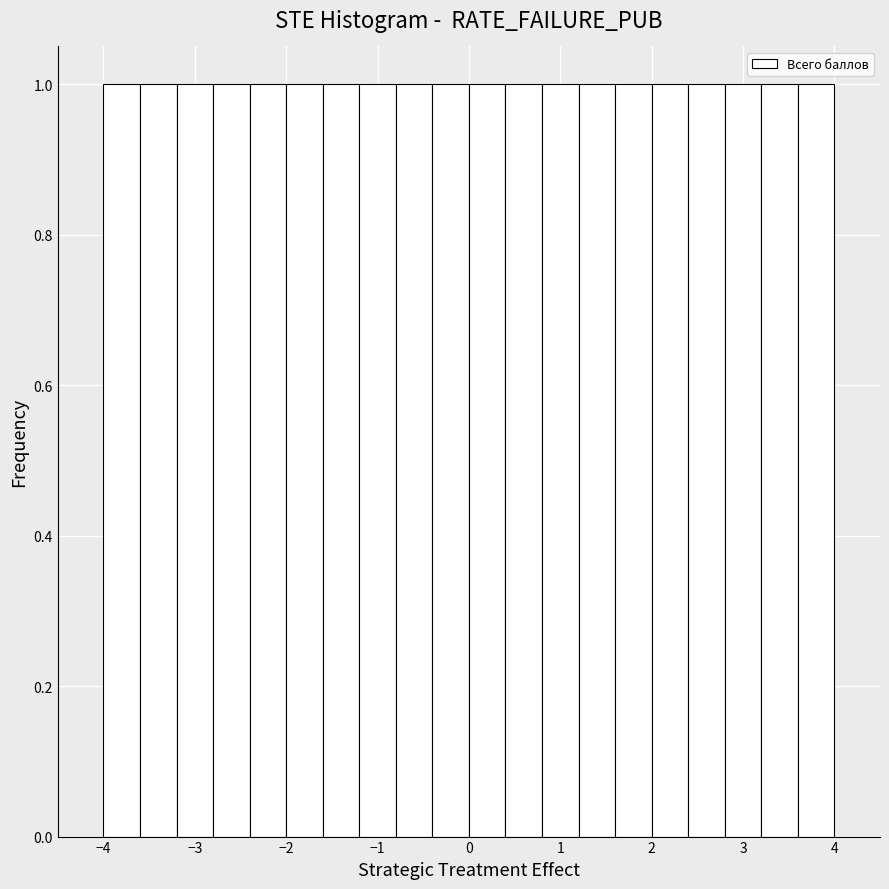

Reading left to right, transcribe this chart: for each bar, give the range it covers on the x-axis and its height. The values are not printed on the chart, so give them approximately, as read against the axis.

-4.0 to -3.6: 1
-3.6 to -3.2: 1
-3.2 to -2.8: 1
-2.8 to -2.4: 1
-2.4 to -2.0: 1
-2.0 to -1.6: 1
-1.6 to -1.2: 1
-1.2 to -0.8: 1
-0.8 to -0.4: 1
-0.4 to 0.0: 1
0.0 to 0.4: 1
0.4 to 0.8: 1
0.8 to 1.2: 1
1.2 to 1.6: 1
1.6 to 2.0: 1
2.0 to 2.4: 1
2.4 to 2.8: 1
2.8 to 3.2: 1
3.2 to 3.6: 1
3.6 to 4.0: 1